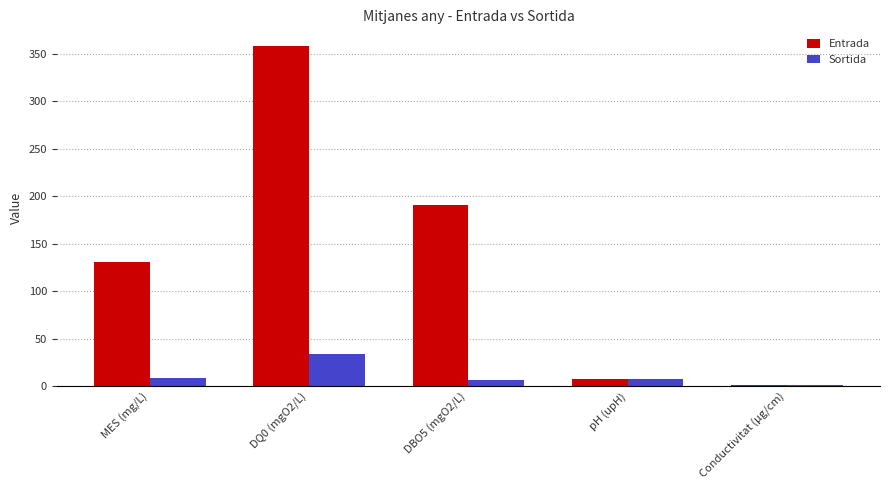

What is the average value of the Sortida series?

11.6